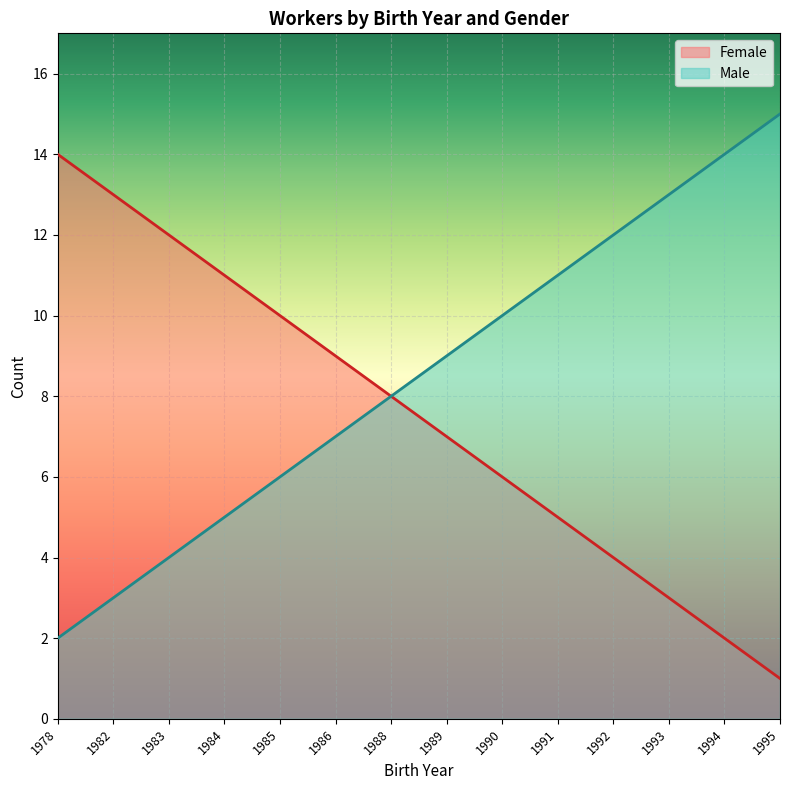

What are all the series names shown in the legend?

Female, Male